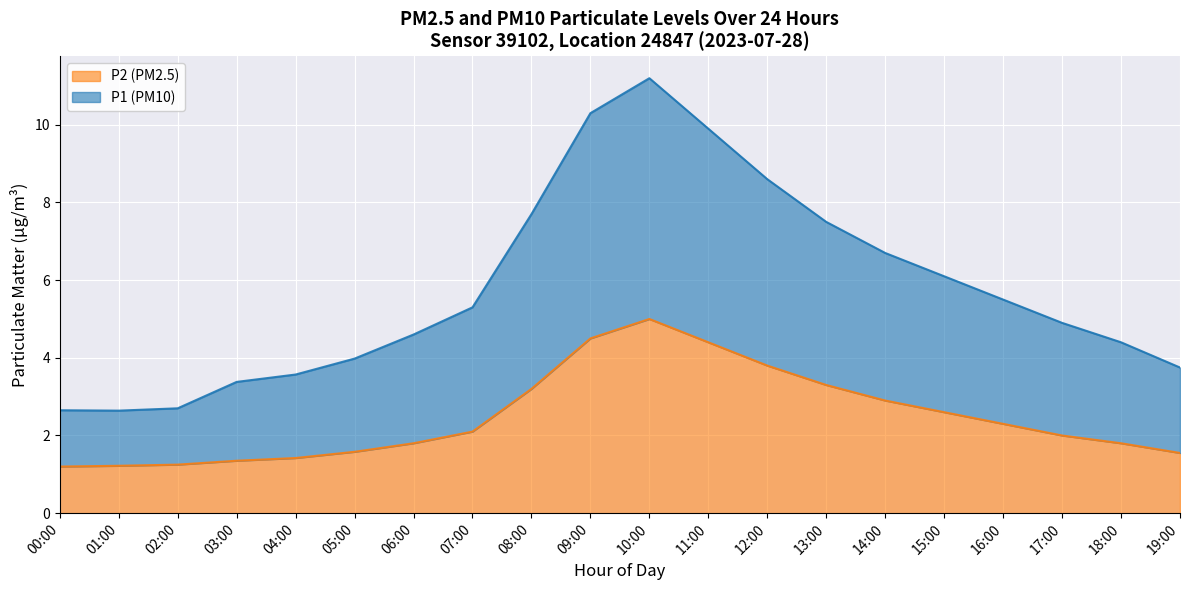

At which label does P2 reach its minimum?

00:00